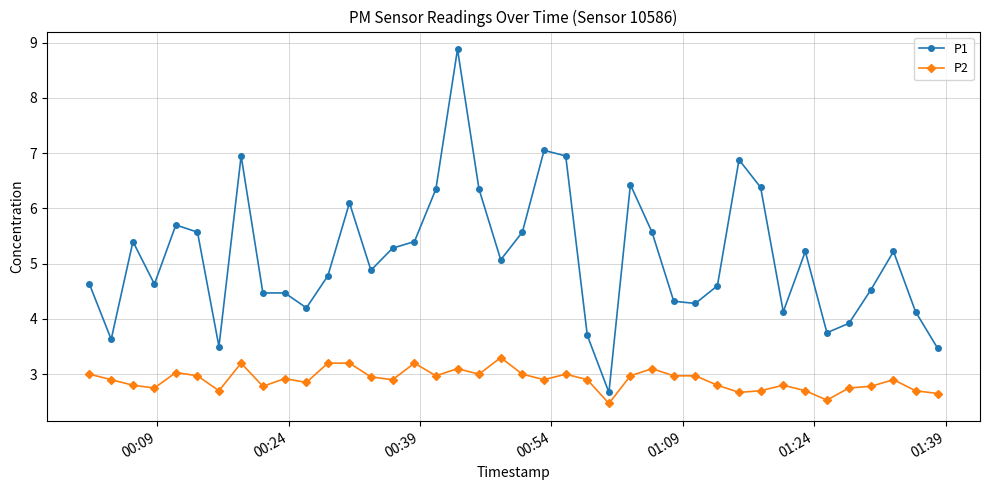

Does the chart have visible grid lines?

Yes